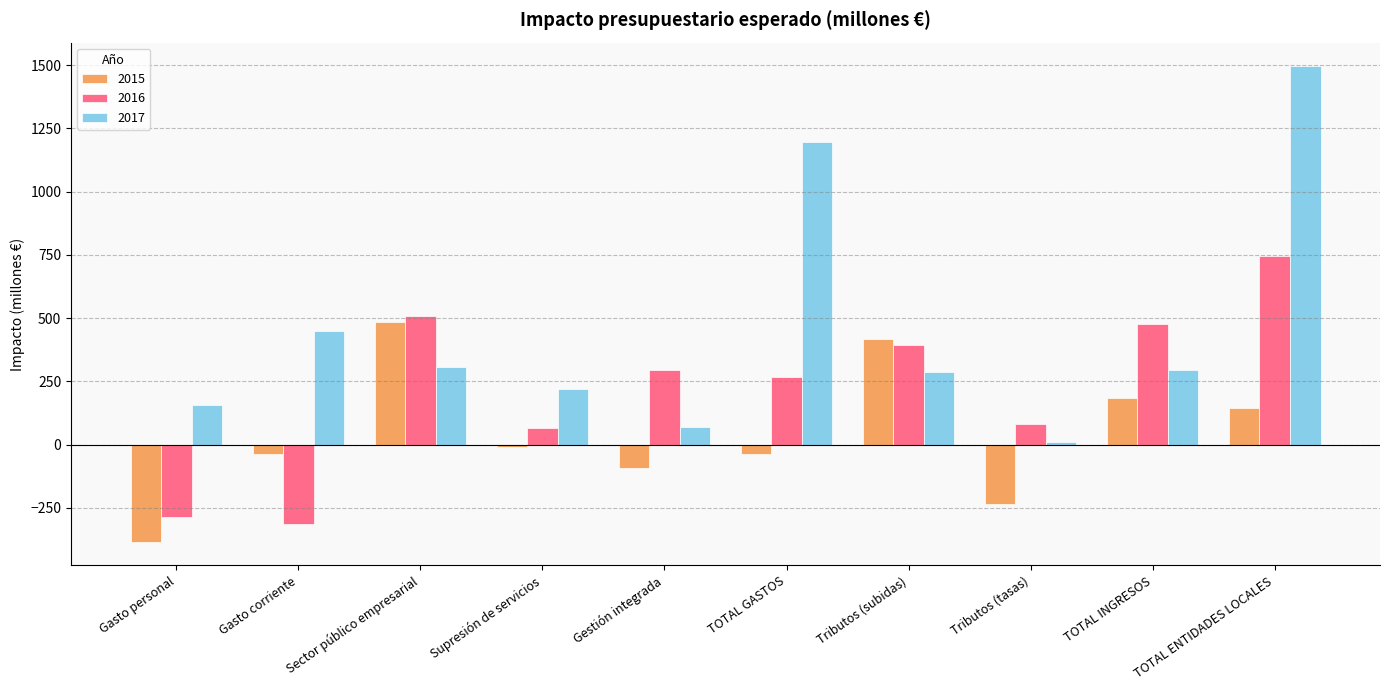

At which category does the chart reach its peak across all series?

TOTAL ENTIDADES LOCALES